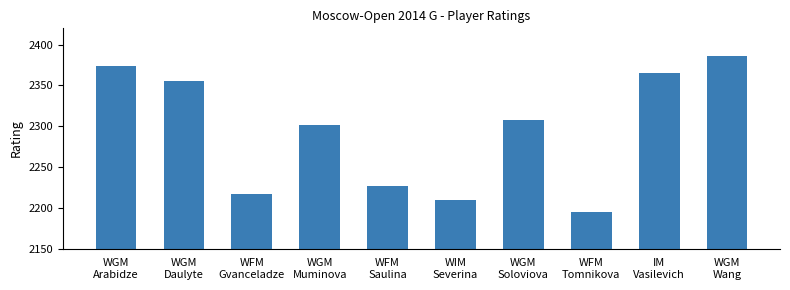

Does the chart contain any negative values?

No